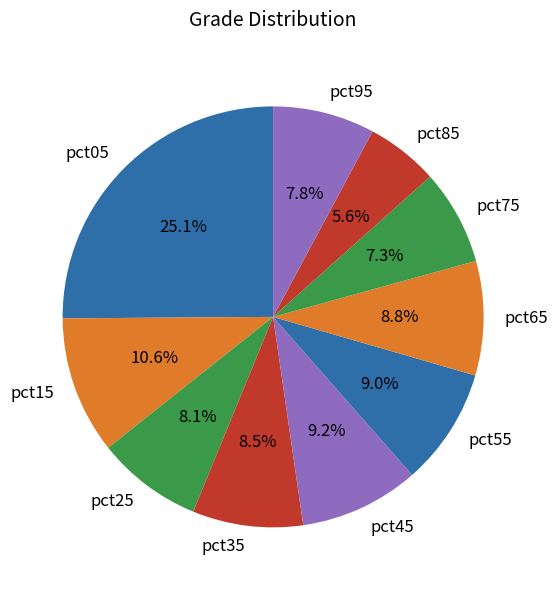

The pct25 slice represents 18% of the pie. True or false?

False